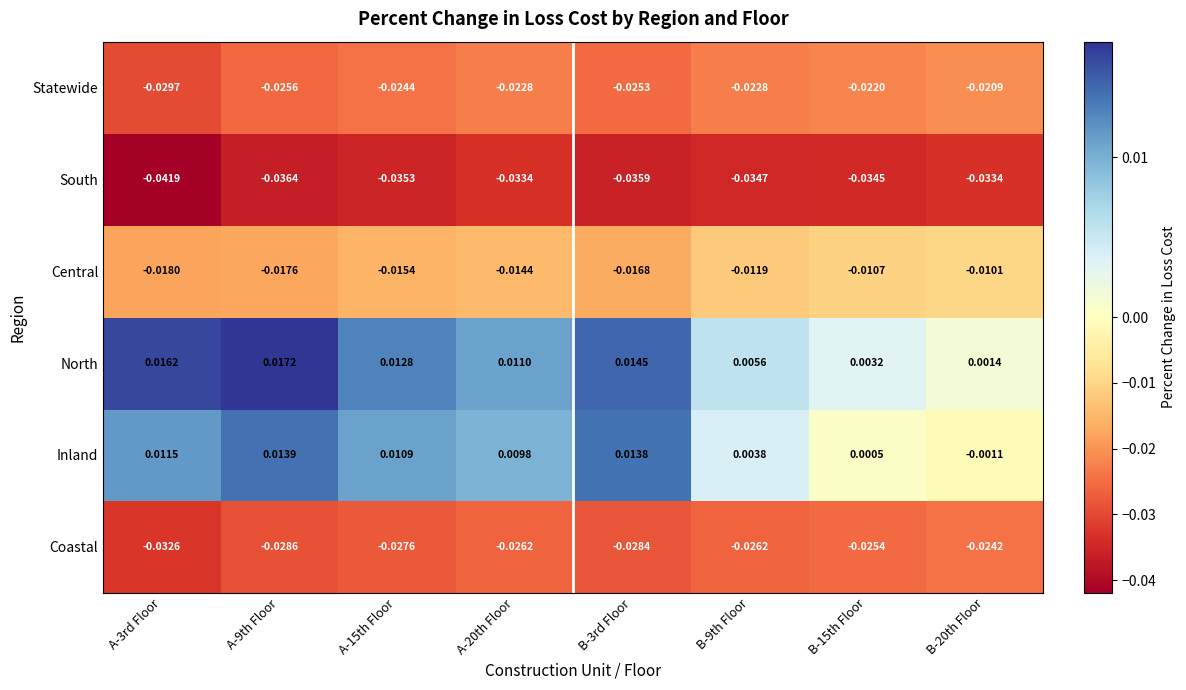

Count the number of data series in this chart.

6